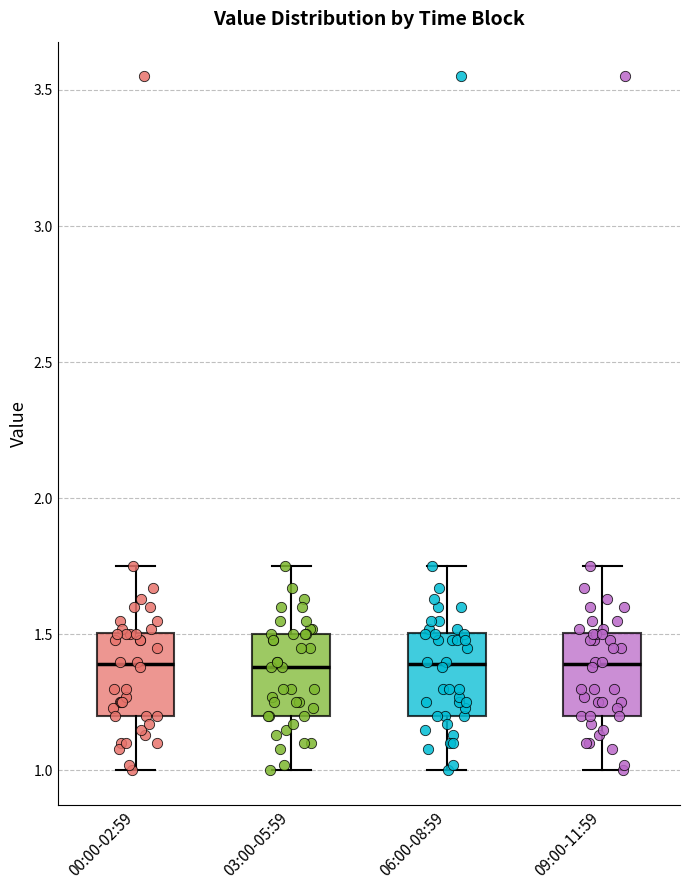

Reading left to right, read every box against the y-axis: the position of its median line, the range the box covers, and the ends of its whiskers. The values are not printed on the chart, so give them approximately, as read against the axis.

00:00-02:59: median 1.40, box 1.20 to 1.50, whiskers 1.00 to 1.75
03:00-05:59: median 1.40, box 1.20 to 1.50, whiskers 1.00 to 1.75
06:00-08:59: median 1.40, box 1.20 to 1.50, whiskers 1.00 to 1.75
09:00-11:59: median 1.40, box 1.20 to 1.50, whiskers 1.00 to 1.75